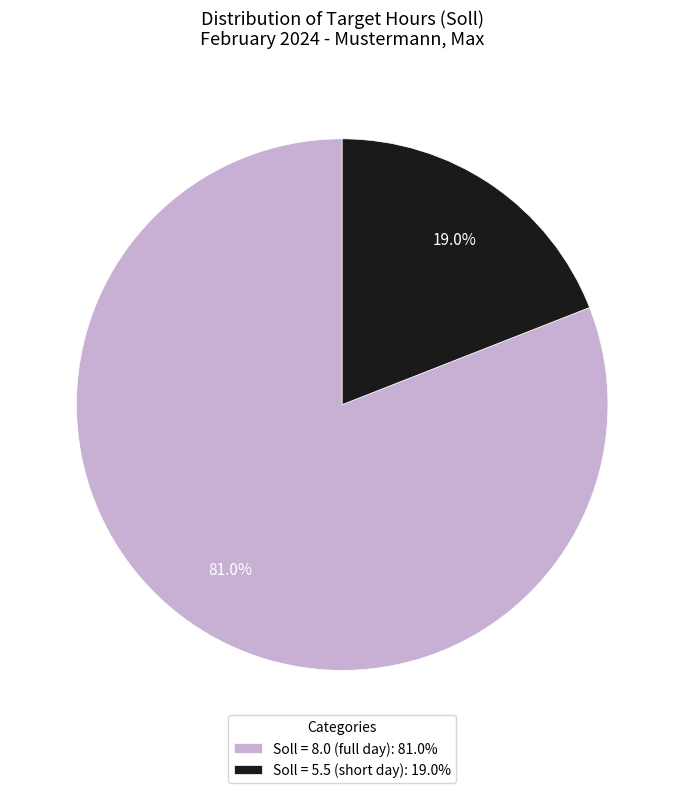

To the nearest percent, what is the difference between the largest and smallest slice percentages?

62%